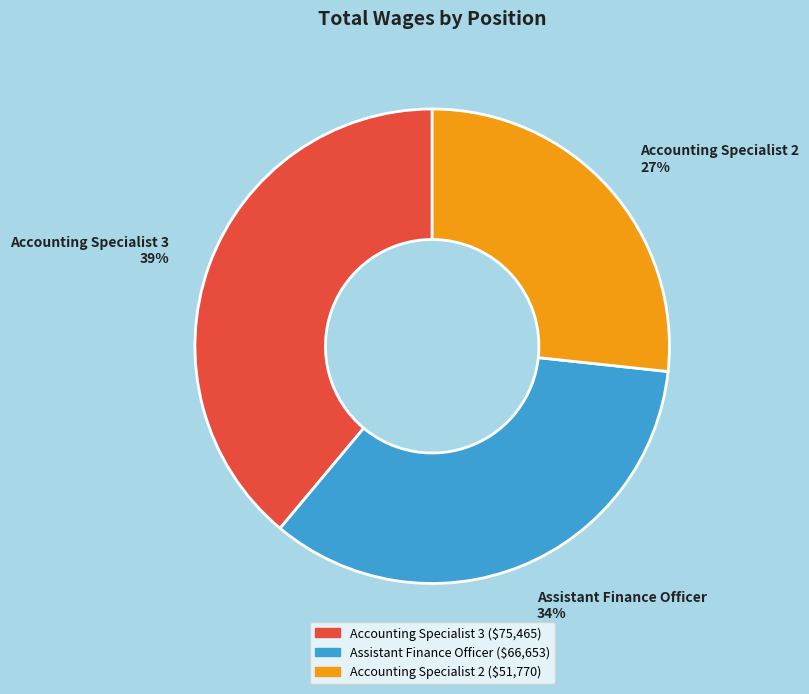

Rank the categories by value from highest to lowest.

Accounting Specialist 3, Assistant Finance Officer, Accounting Specialist 2